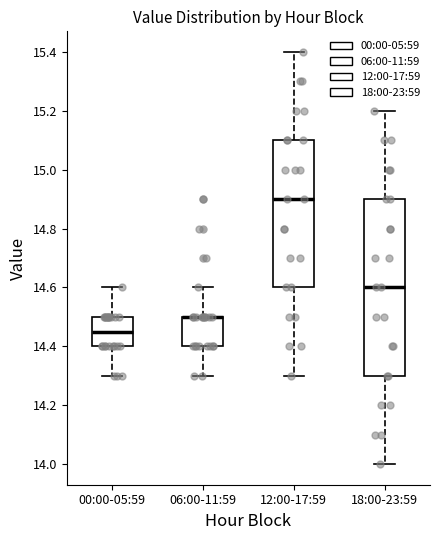

Reading left to right, transcribe this box plot: for each box, give where its median line is, the range the box spans, and where its two whiskers end, as read against the y-axis. The values are not printed on the chart, so give them approximately, as read against the axis.

00:00-05:59: median 14.46, box 14.40 to 14.50, whiskers 14.30 to 14.60
06:00-11:59: median 14.50 (drawn on the box's upper edge), box 14.40 to 14.50, whiskers 14.30 to 14.60
12:00-17:59: median 14.90, box 14.60 to 15.10, whiskers 14.30 to 15.40
18:00-23:59: median 14.60, box 14.30 to 14.90, whiskers 14.00 to 15.20